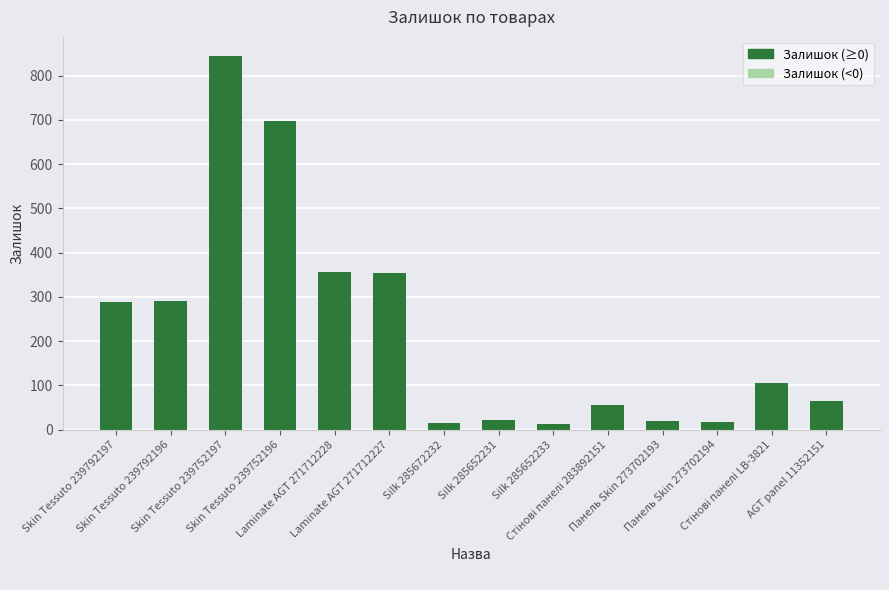

What is the average value?

225